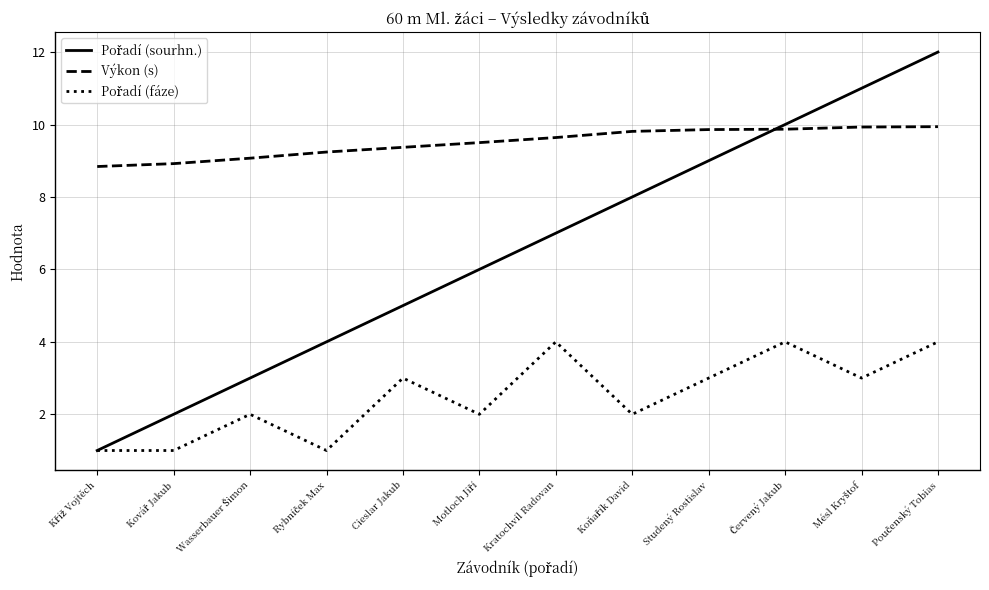

How many values in the Výkon (s) series exceed 9?

10